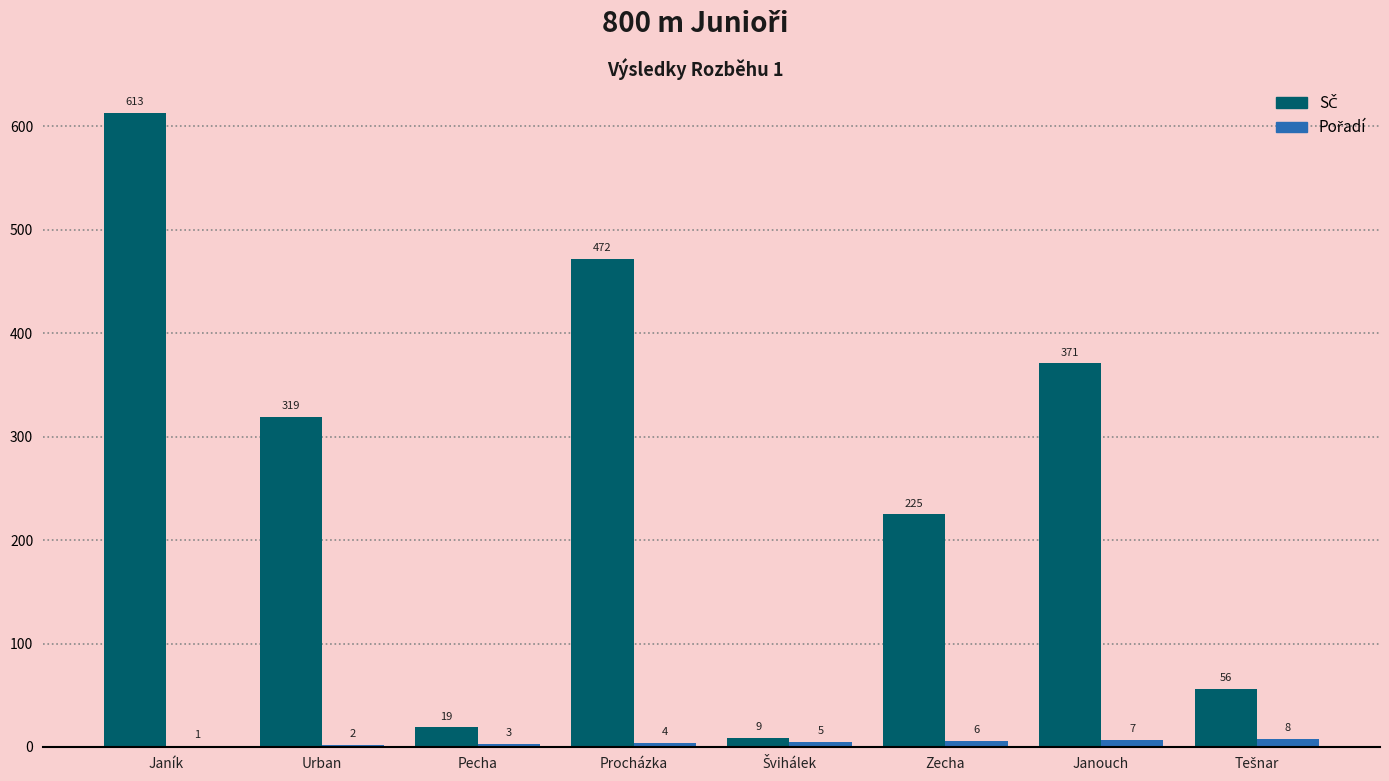

At which category is the sum across all series the highest?

Janík